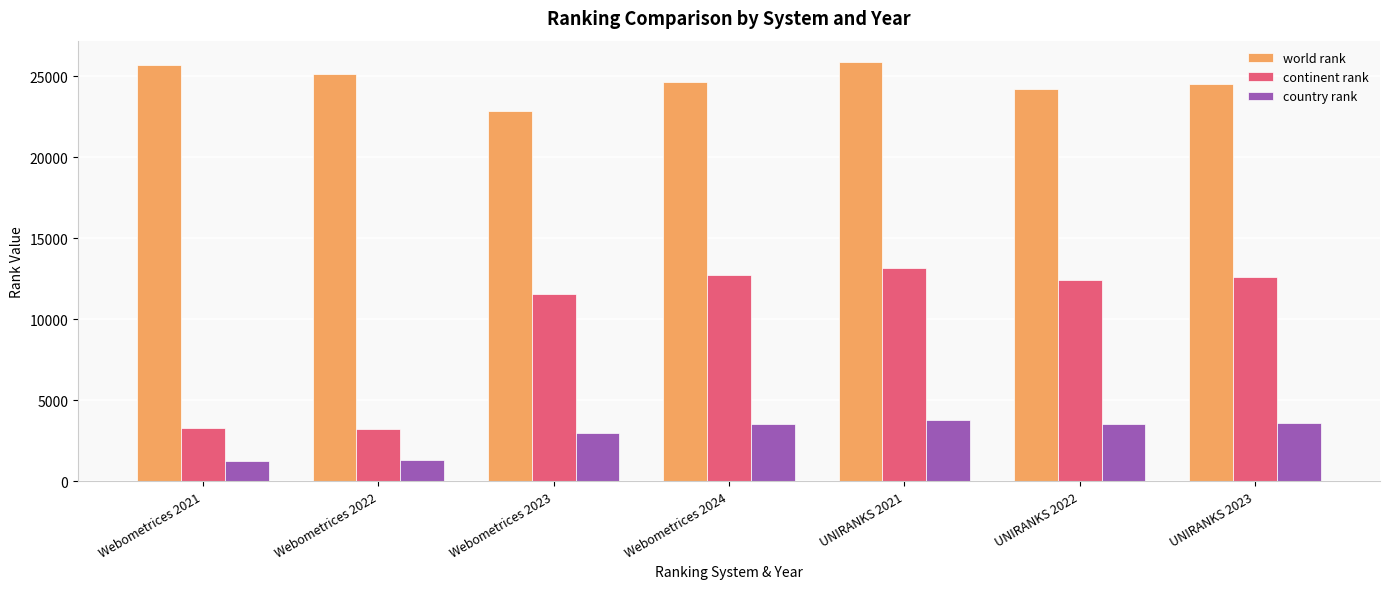

How many groups of bars are there?

7